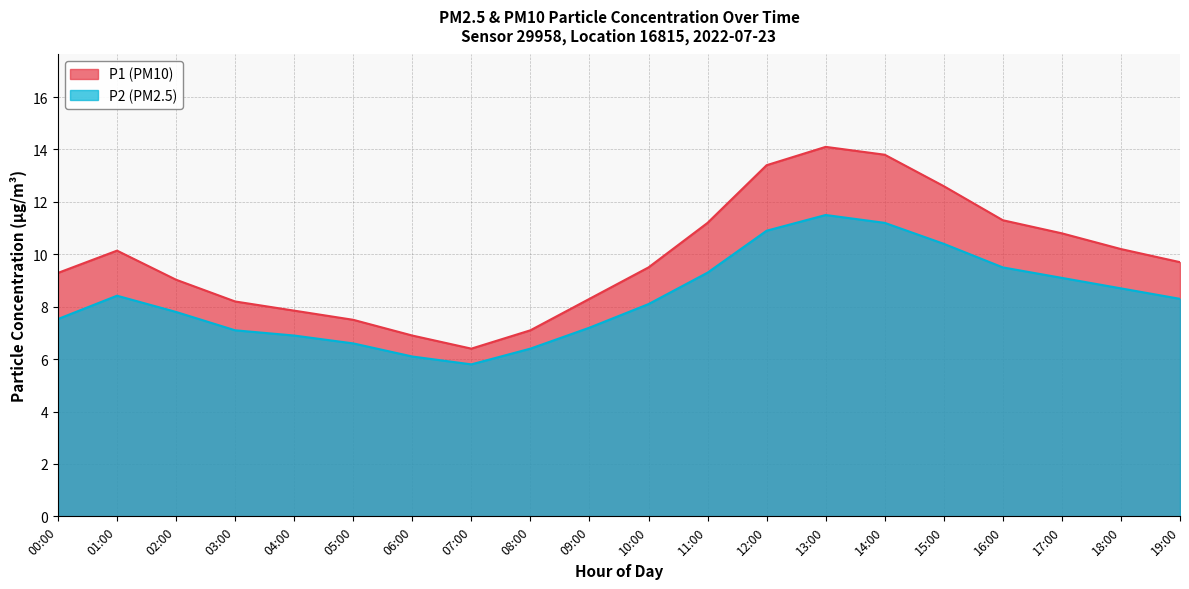

True or false: P1 has more than 1 points higher than both neighbors.

True